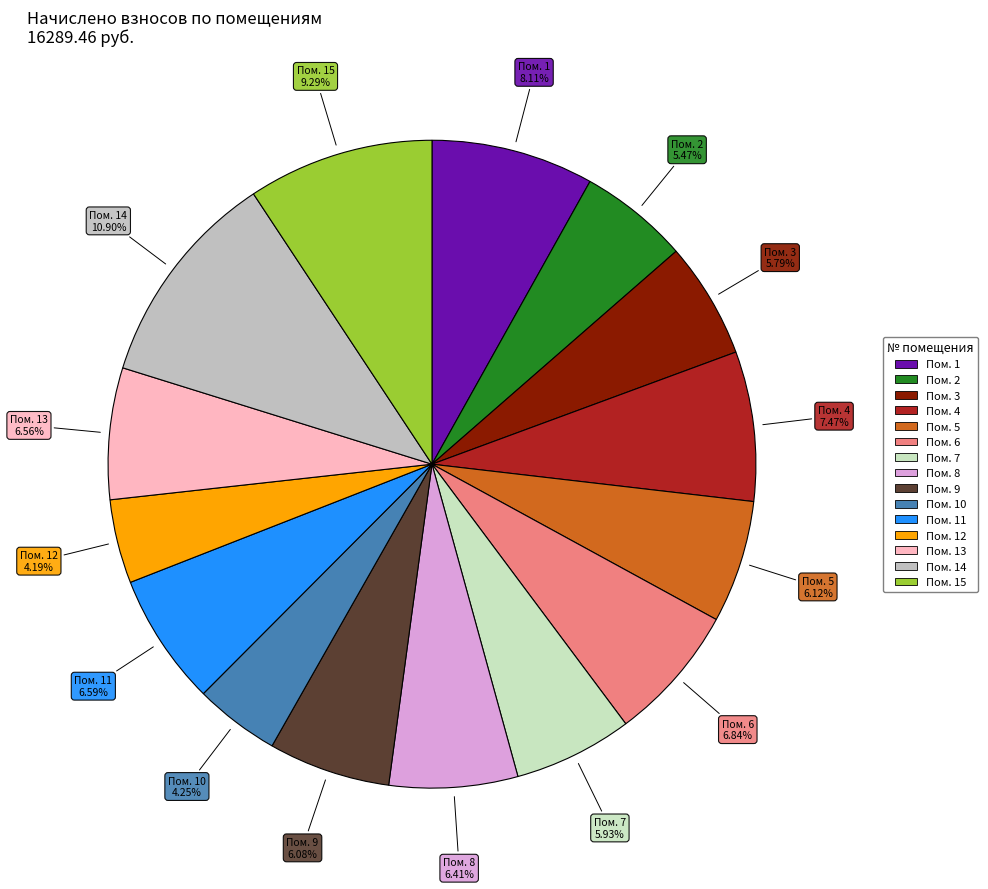

Is there a majority slice in this chart?

No